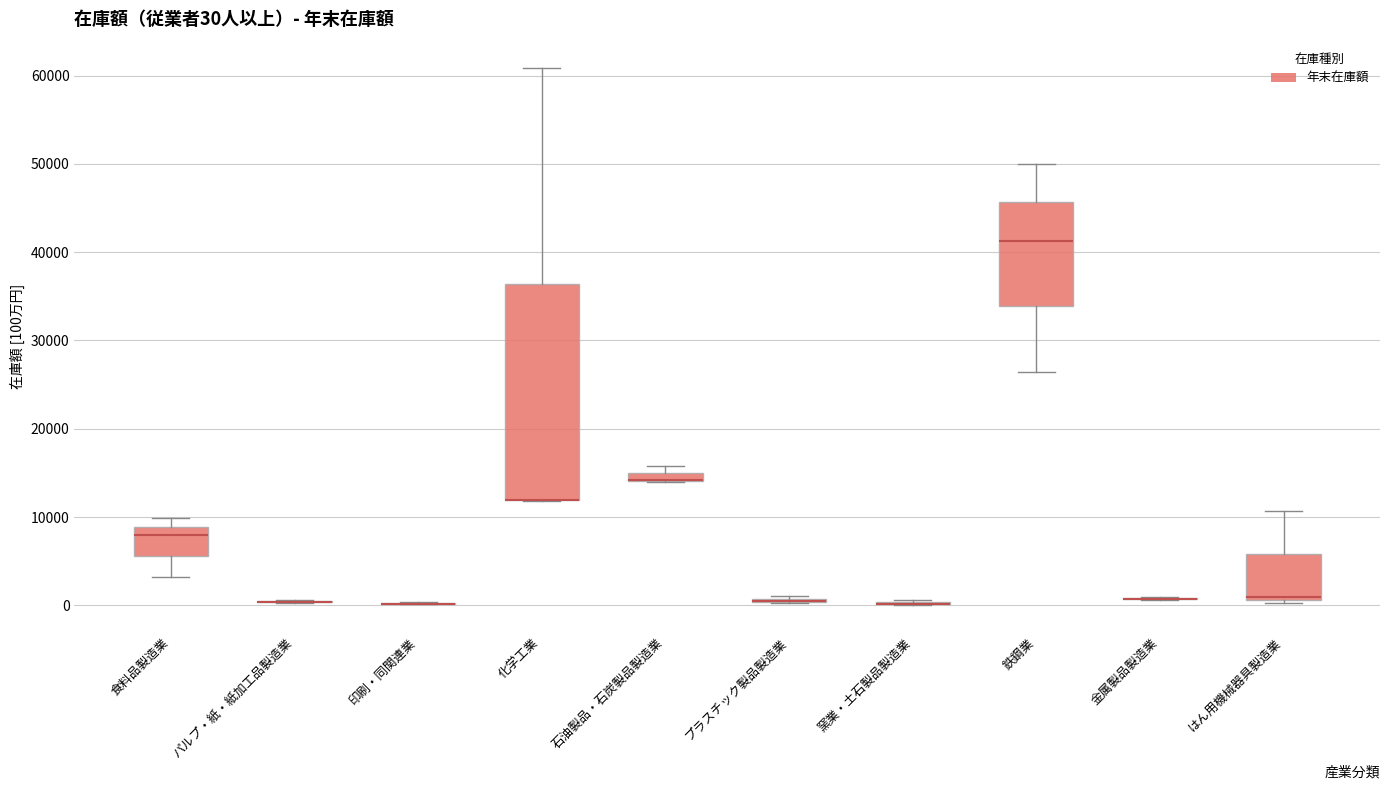

Which box is the tallest, from its lower edge to its upper edge?

化学工業